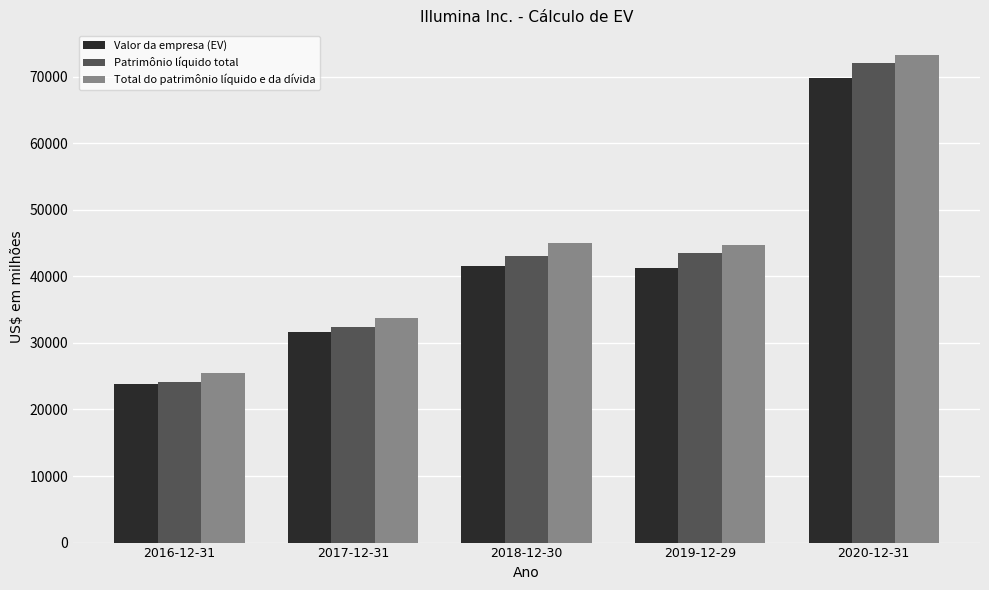

What is the smallest value displayed?

23847